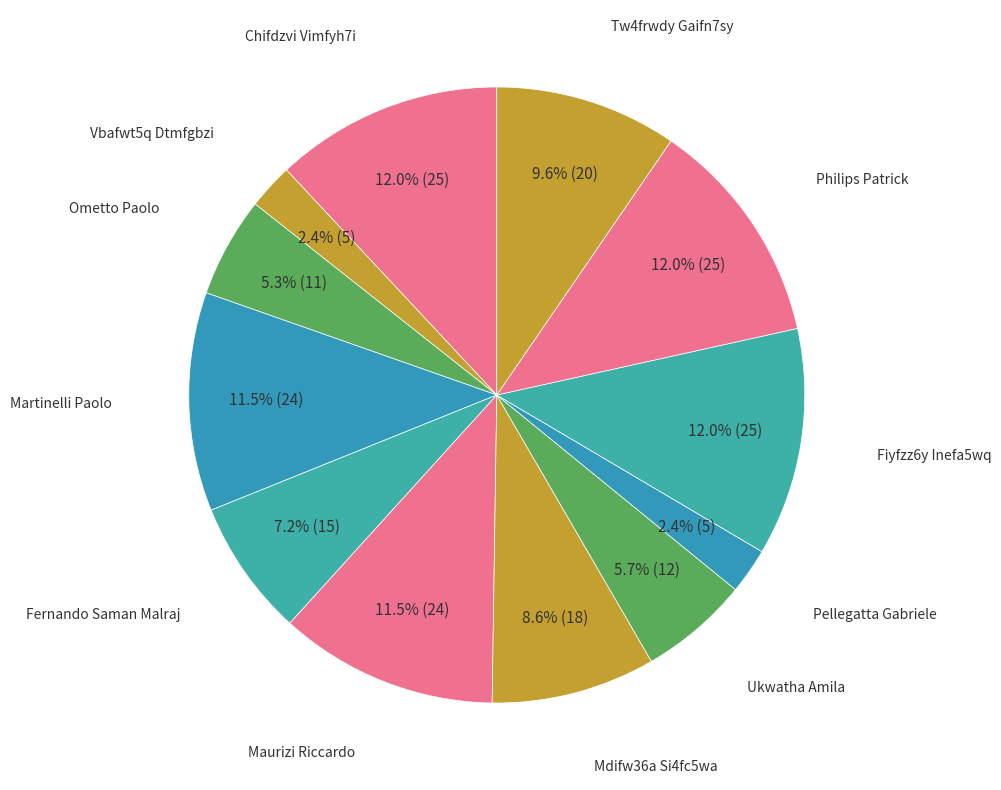

What is the largest slice in the pie chart?

Chifdzvi Vimfyh7i